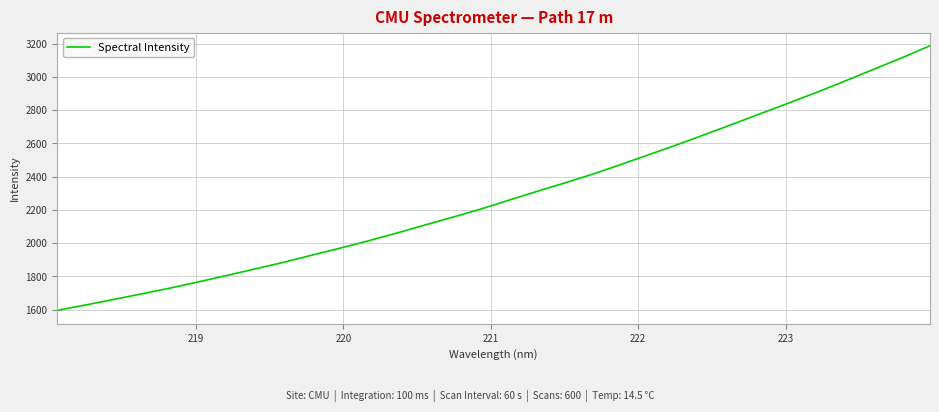

What is the maximum value shown in the chart?

3187.4